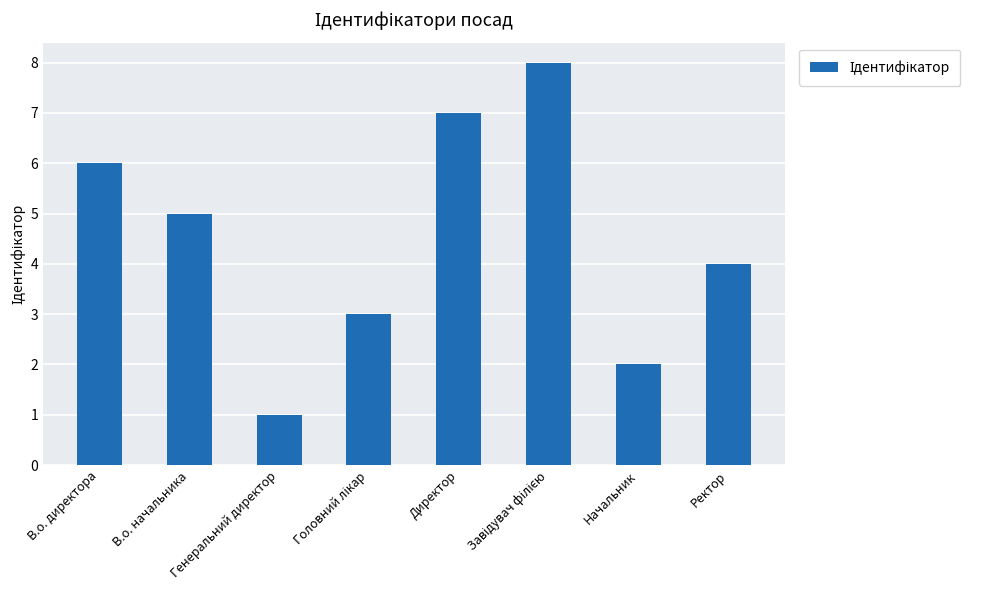

Between Генеральний директор and В.о. директора, which is larger?

В.о. директора